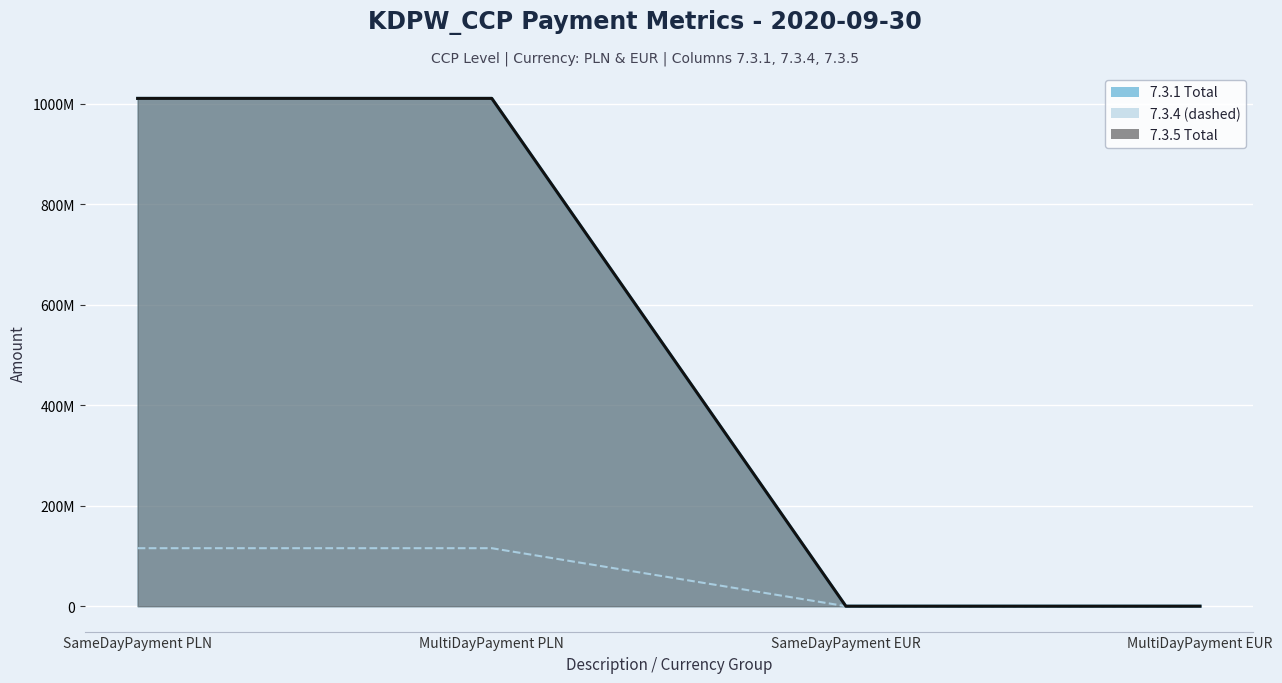

List the labels in order of 7.3.1 value, largest first.

SameDayPayment PLN, MultiDayPayment PLN, SameDayPayment EUR, MultiDayPayment EUR